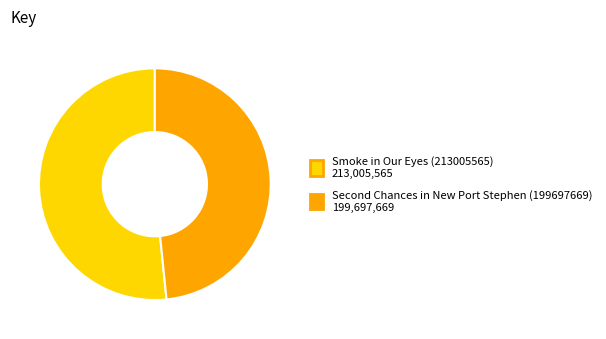

The Smoke in Our Eyes (213005565) slice represents 52% of the pie. True or false?

True